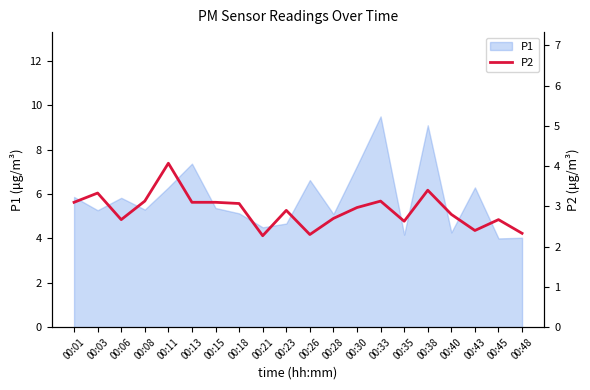

True or false: the data shows 3.0 at 00:30.

True